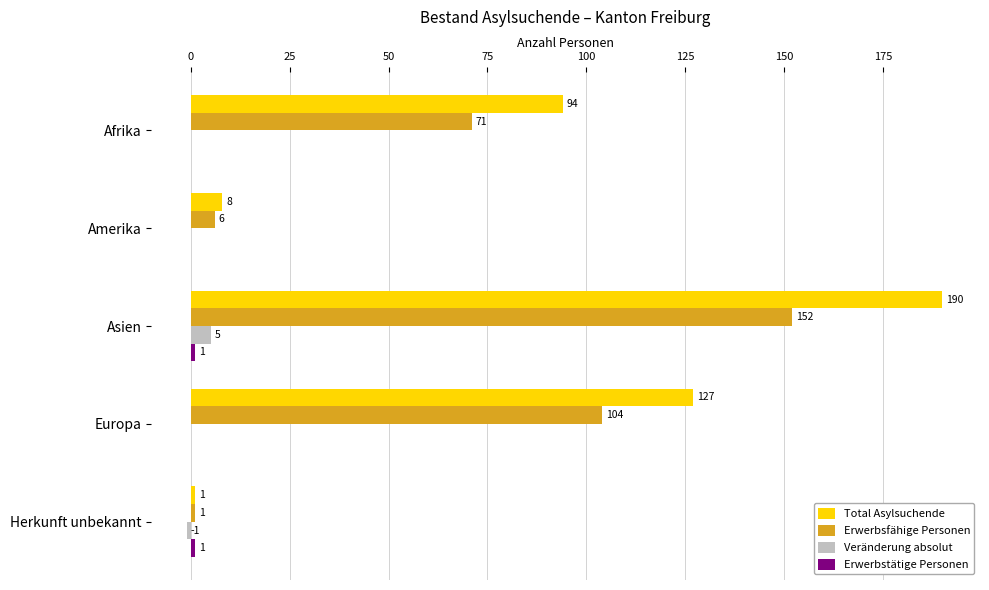

What is the sum of all Total Asylsuchende values?

420